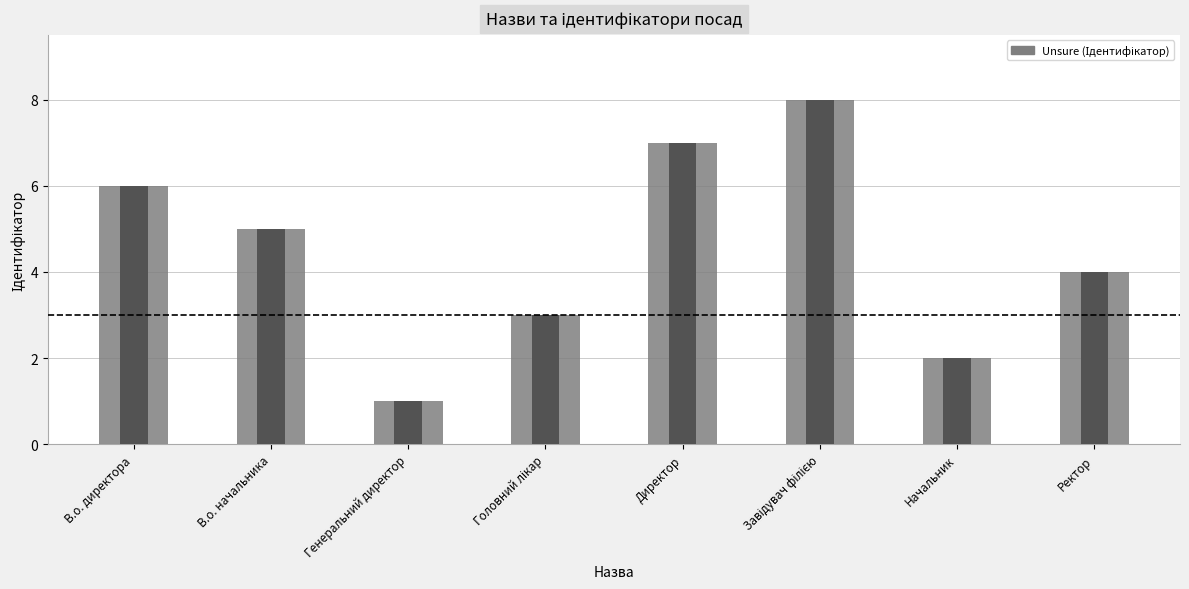

The value at В.о. начальника is 5. True or false?

True